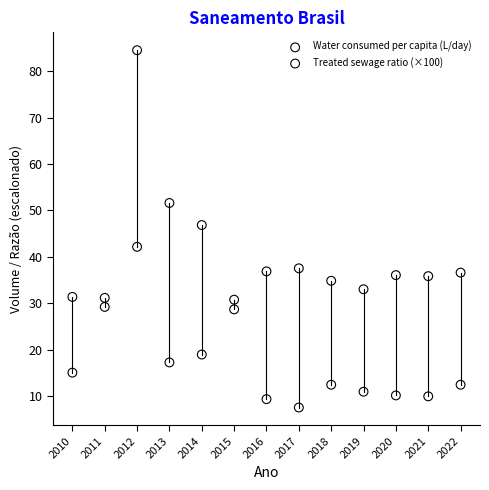

Across all data points, what is the range of Y values (max minus min)?

76.9